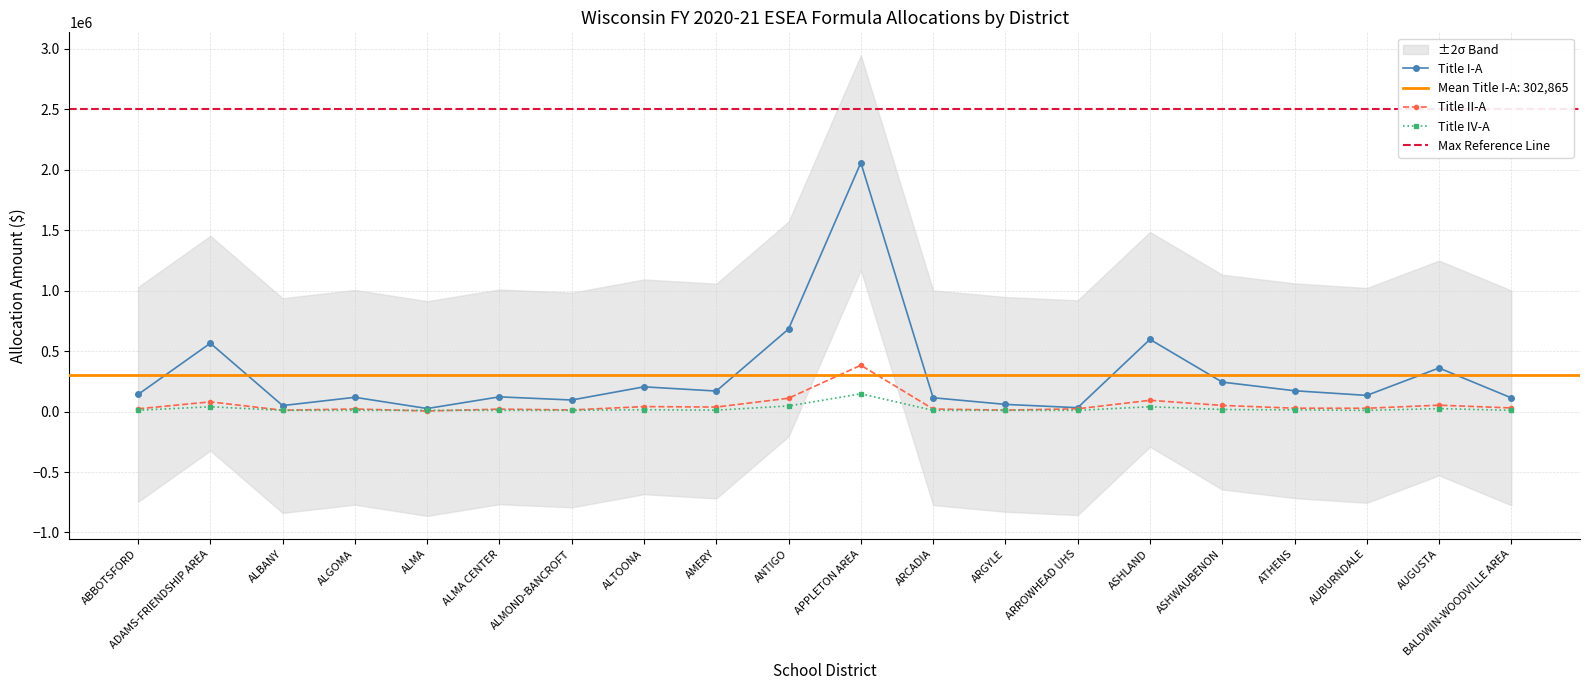

Is the value of Title II-A at APPLETON AREA greater than the value of Title IV-A at BALDWIN-WOODVILLE AREA?

Yes